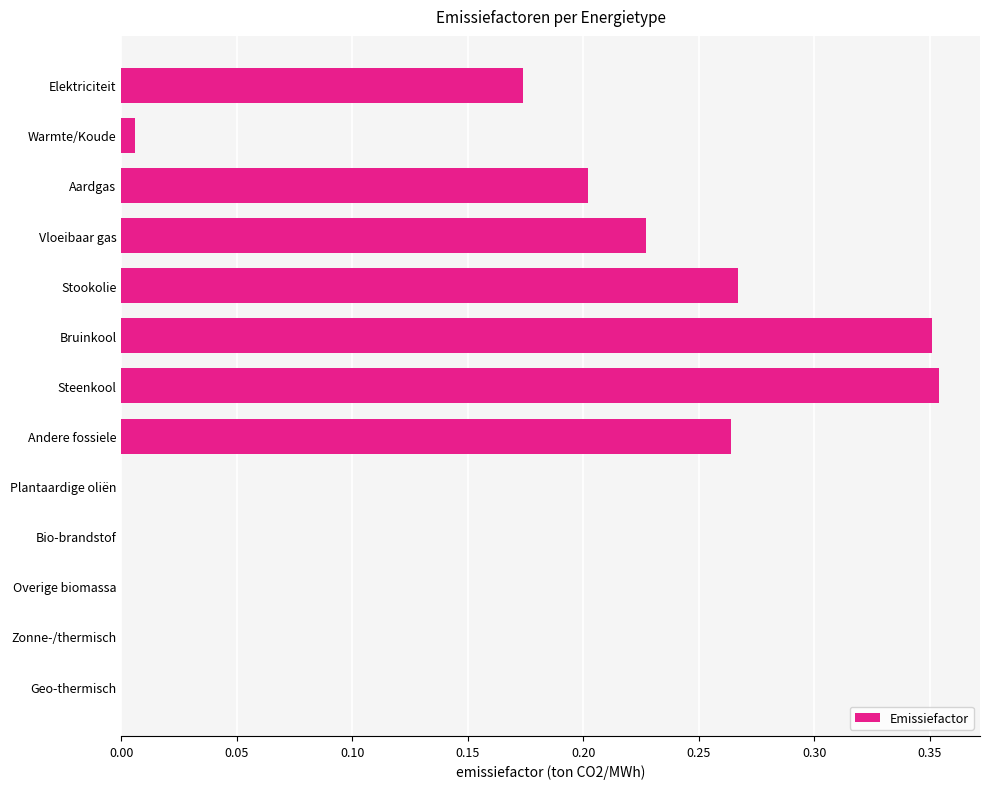

Are the bars grouped side by side (vs. stacked)?

No